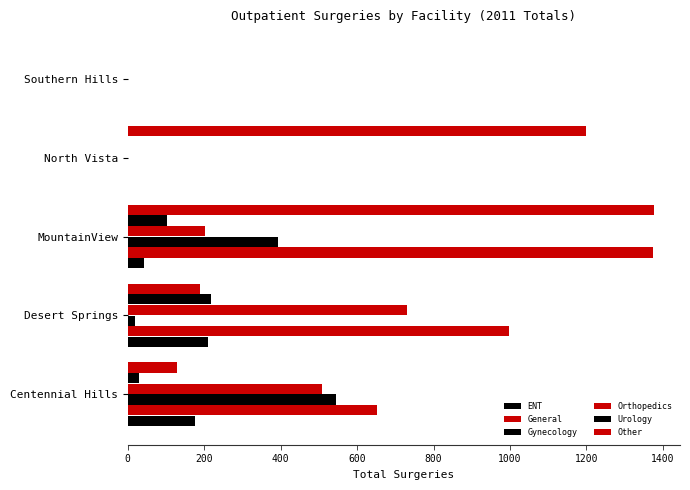

How many values in Other are above zero?

4